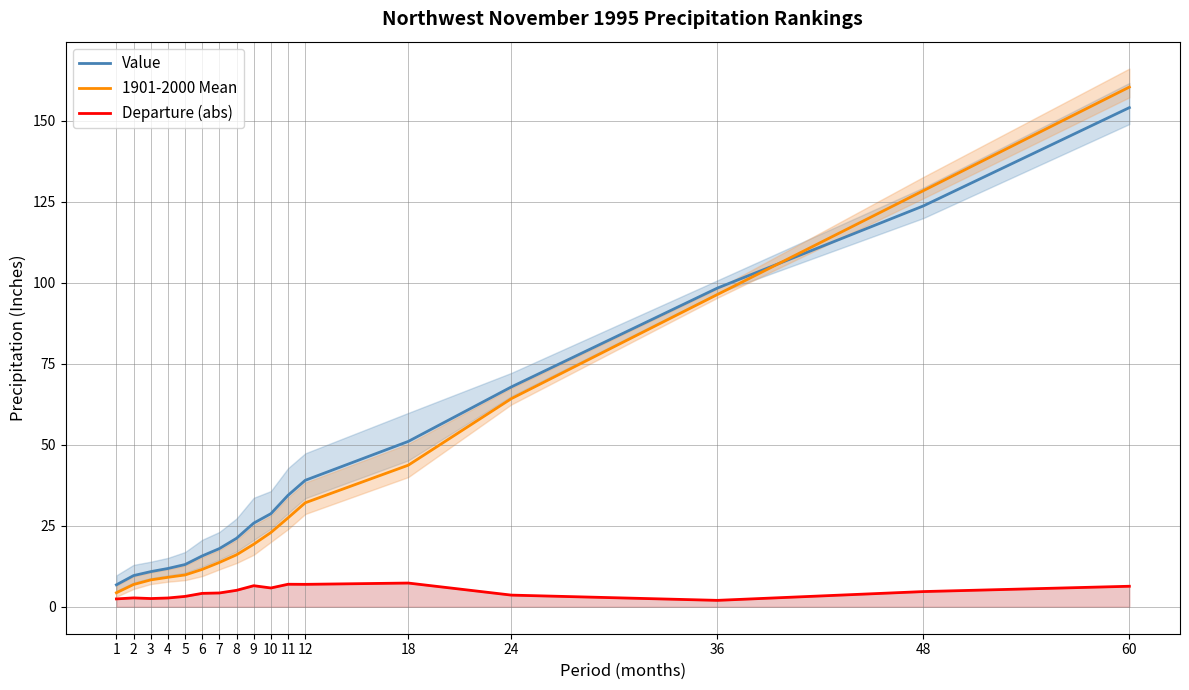

How many lines are shown in the chart?

3